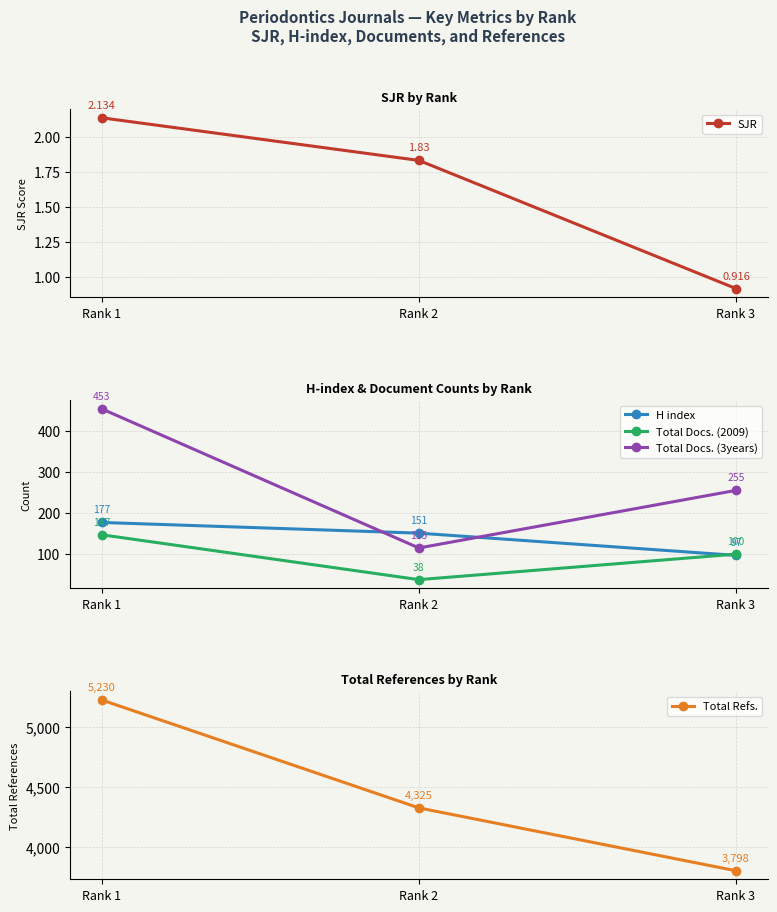

What is the total value across all series at Rank 3?

4250.9